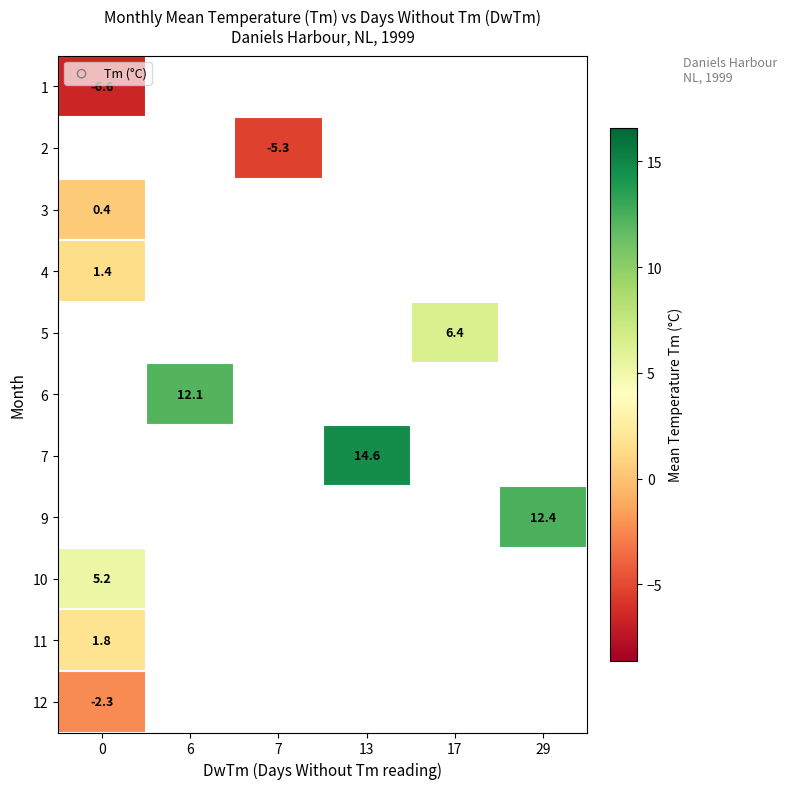

The 9 series shows 12.4 at 29. True or false?

True